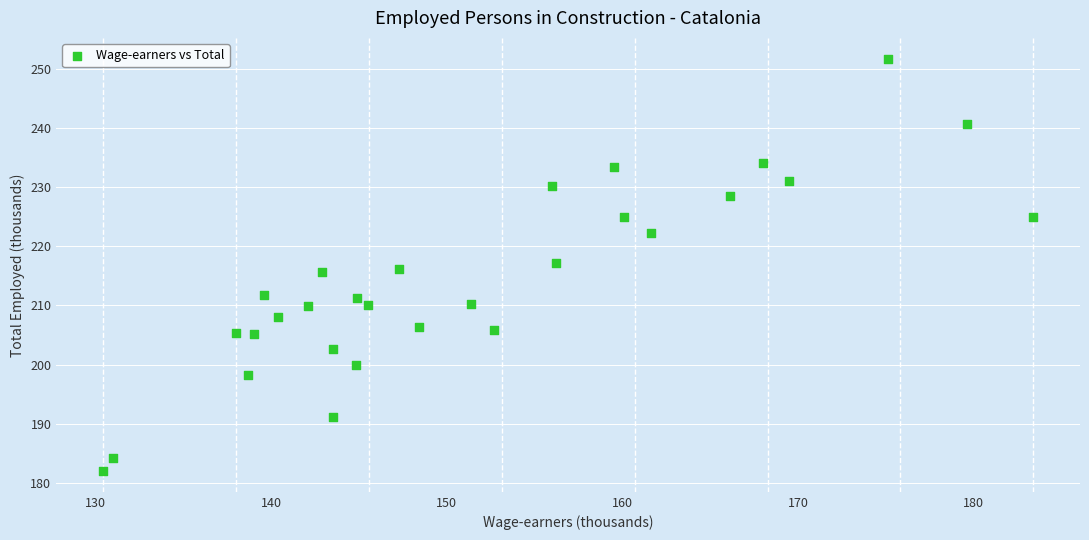

What is the range of Y values (max minus min)?

69.7